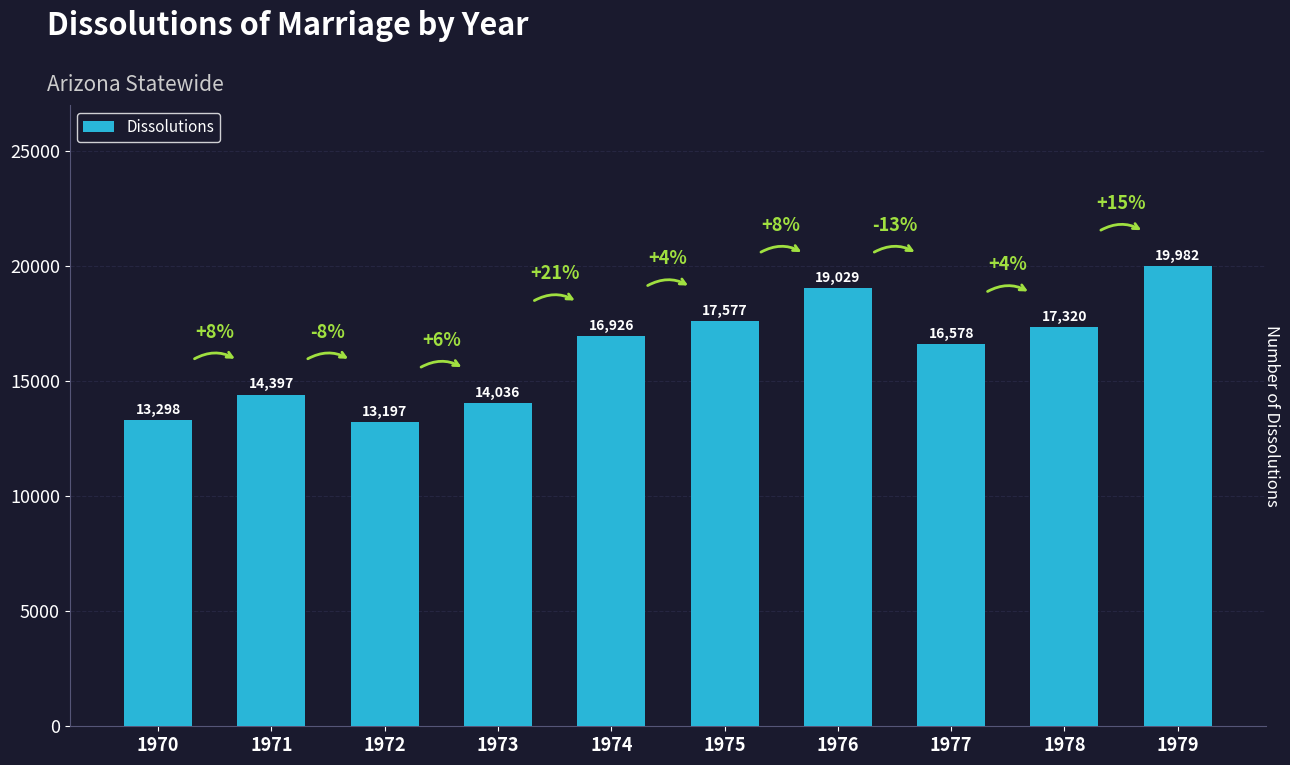

Is it true that the value at 1974 is 16926?

True